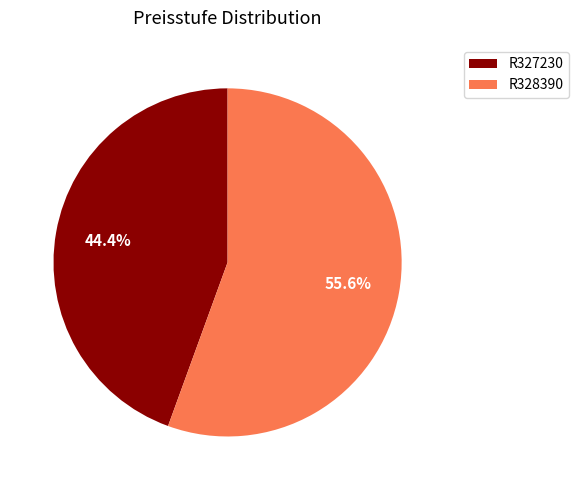

Which slice represents more than half of the pie?

R328390